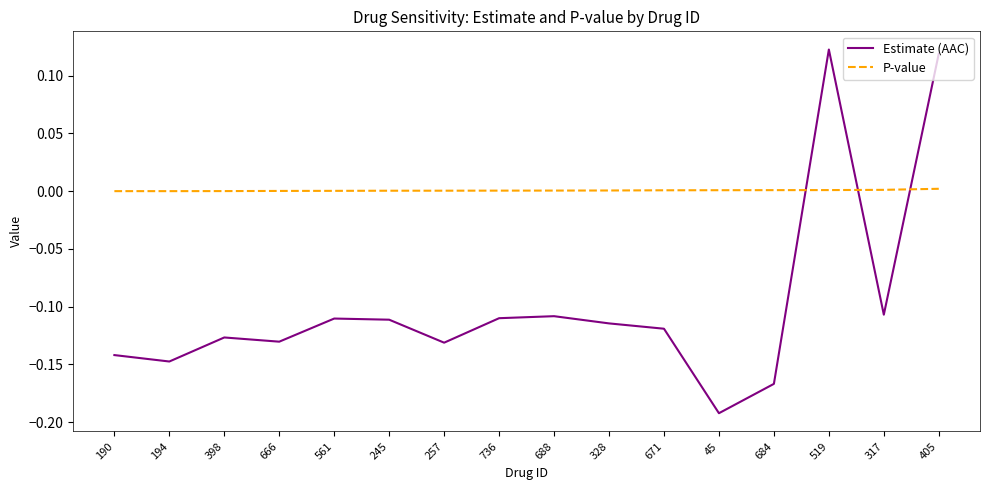

Is the value of Estimate (AAC) at 245 greater than the value of P-value at 519?

No